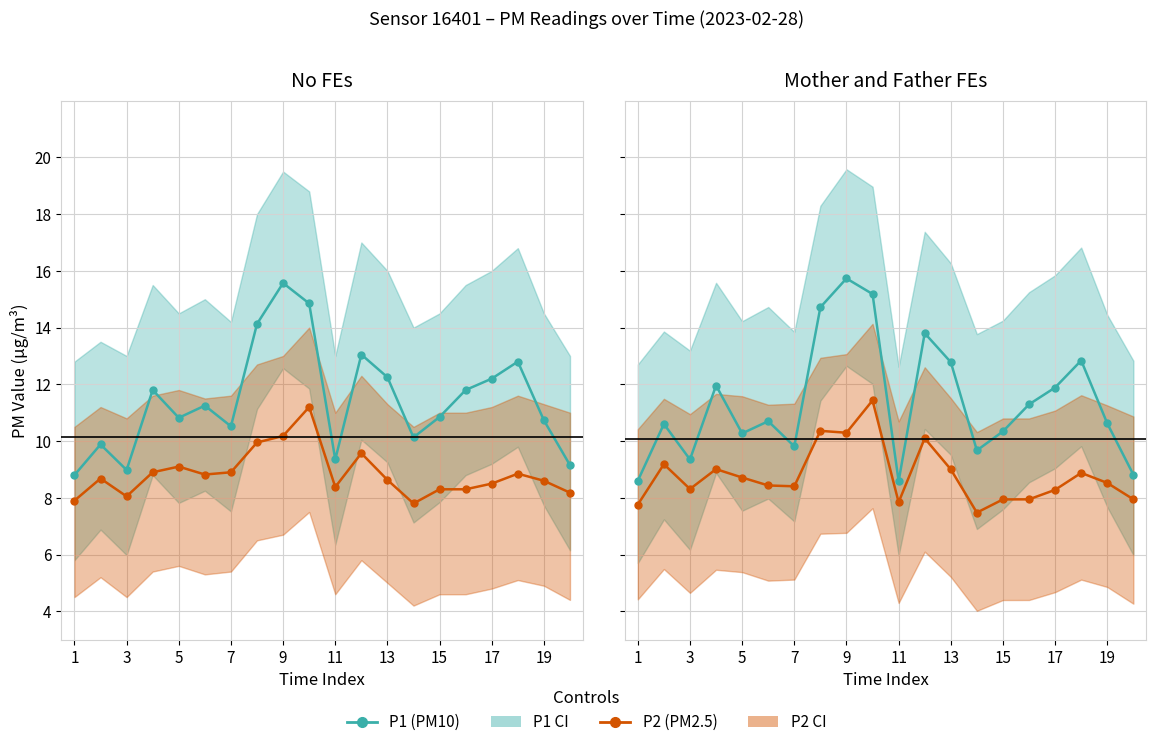

True or false: P1 (PM10) and P2 (PM2.5) intersect in this chart.

False